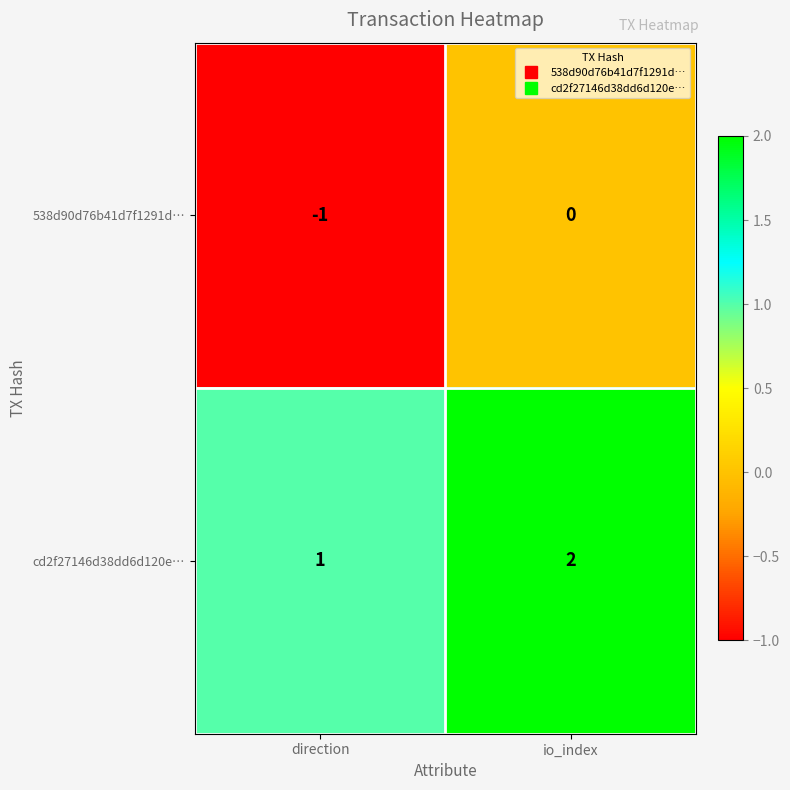

Reading left to right, what are all the values shown in this chart?

538d90d76b41d7f1291d…: -1	0
cd2f27146d38dd6d120e…: 1	2